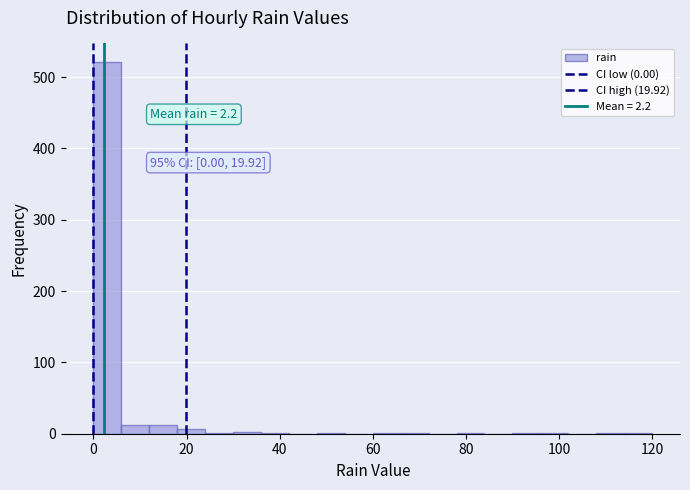

Read against the x-axis, roughly where is the centre of the tallest bar?

4